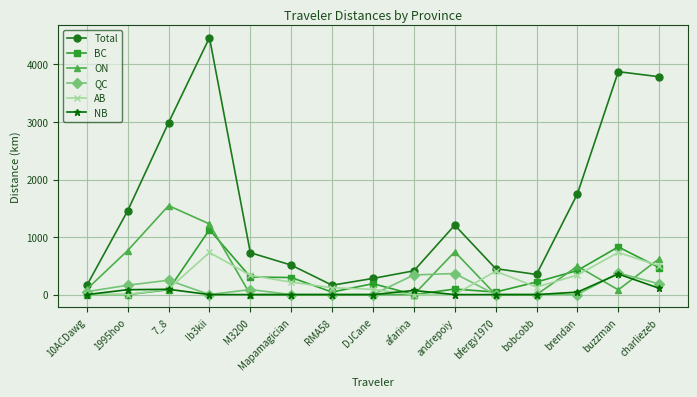

Which series has the largest range (max minus min)?

Total